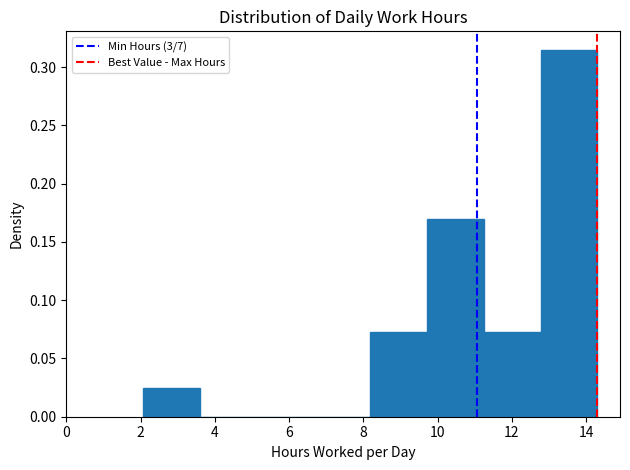

Reading left to right, list every bar in this chart as the range it spans on the x-axis followed by its height. Neither the bar edges nor the heights are printed on the chart, so give them approximately, as read against the axes.

2.0 to 3.6: 0.025
3.6 to 5.2: 0
5.2 to 6.6: 0
6.6 to 8.2: 0
8.2 to 9.8: 0.075
9.8 to 11.2: 0.170
11.2 to 12.8: 0.075
12.8 to 14.4: 0.315